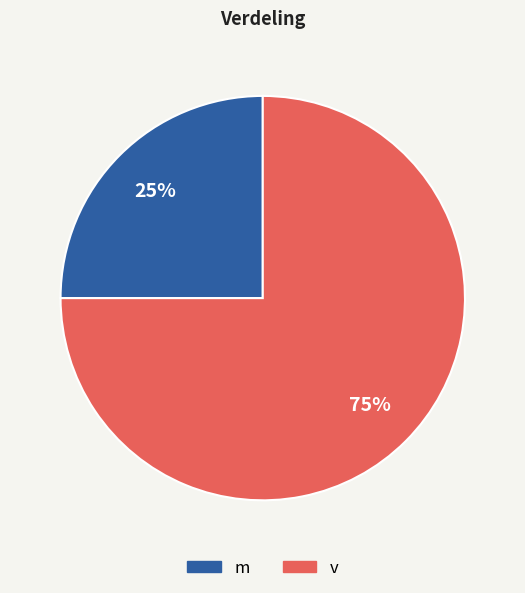

What is the ratio of the value at v to the value at m?

3.0